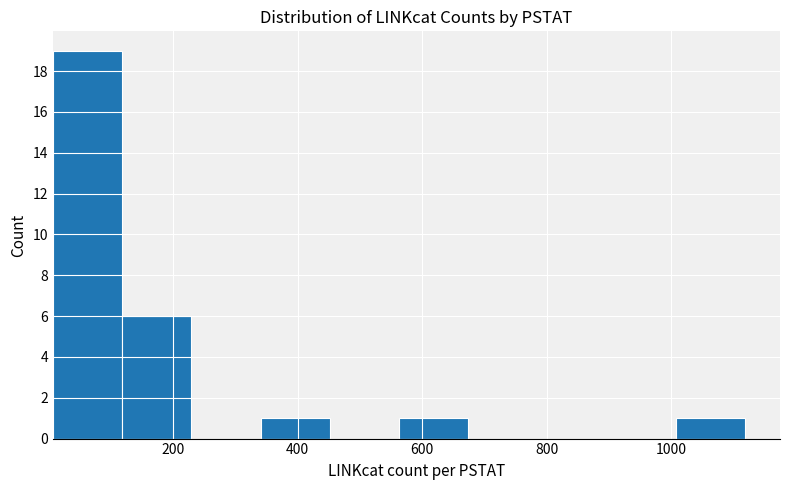

Which range on the x-axis has the tallest bar?

0 to 120